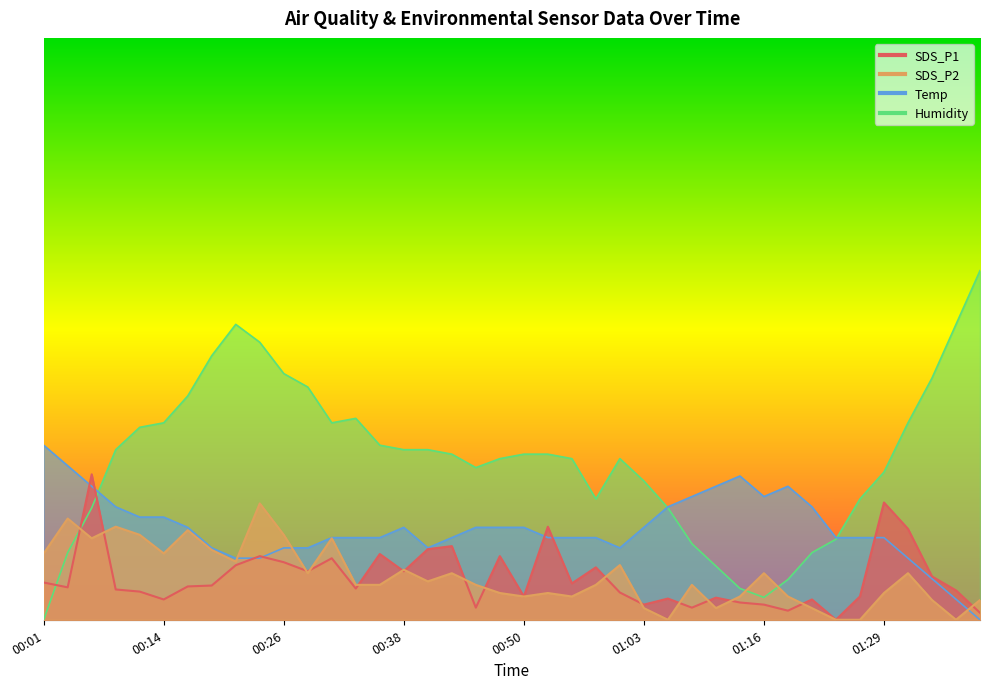

The value of Humidity at 00:43 is 45.3. True or false?

False